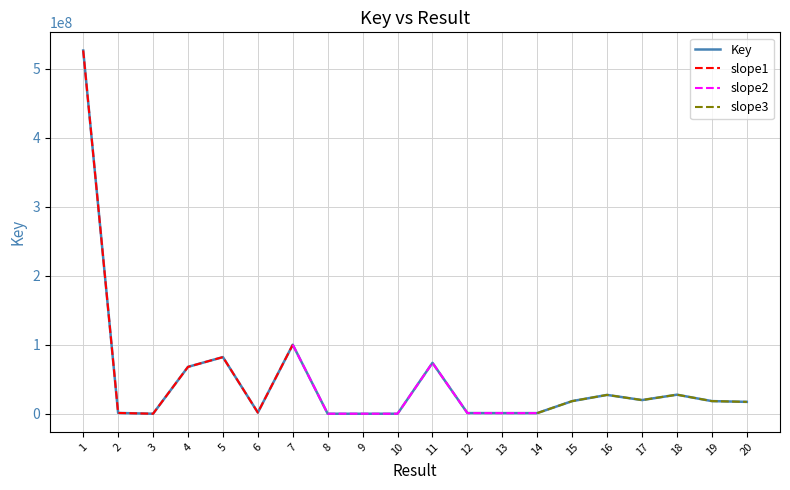

Reading left to right, extract all data points from this chart.

Key: 526827413	1294606	160682	68118187	82286486	1846741	100243263	160040	160180	159216	73949610	1122716	1078353	1078350	18472196	27462101	19980141	27777453	18471898	17363912
slope1: 526827413	1294606	160682	68118187	82286486	1846741	100243263	160040	160180	159216	73949610	1122716	1078353	1078350	18472196	27462101	19980141	27777453	18471898	17363912
slope2: 526827413	1294606	160682	68118187	82286486	1846741	100243263	160040	160180	159216	73949610	1122716	1078353	1078350	18472196	27462101	19980141	27777453	18471898	17363912
slope3: 526827413	1294606	160682	68118187	82286486	1846741	100243263	160040	160180	159216	73949610	1122716	1078353	1078350	18472196	27462101	19980141	27777453	18471898	17363912